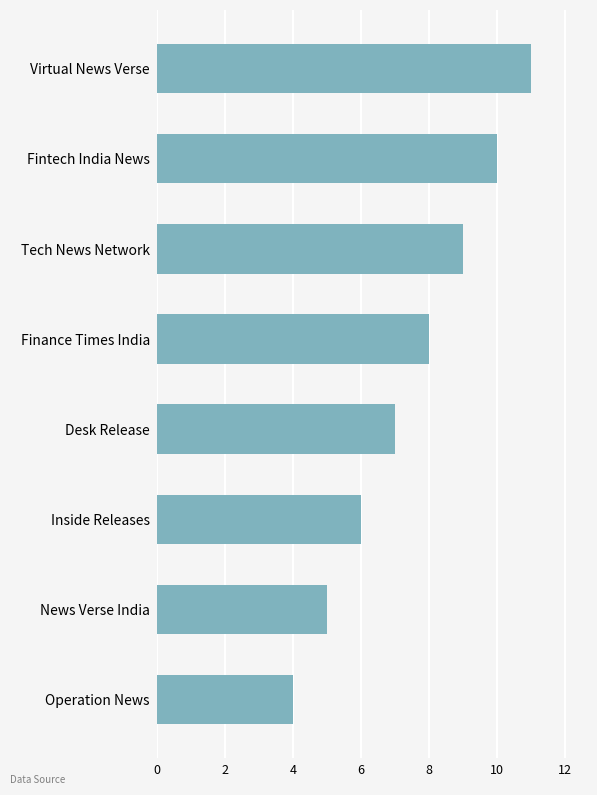

Does the chart contain any negative values?

No